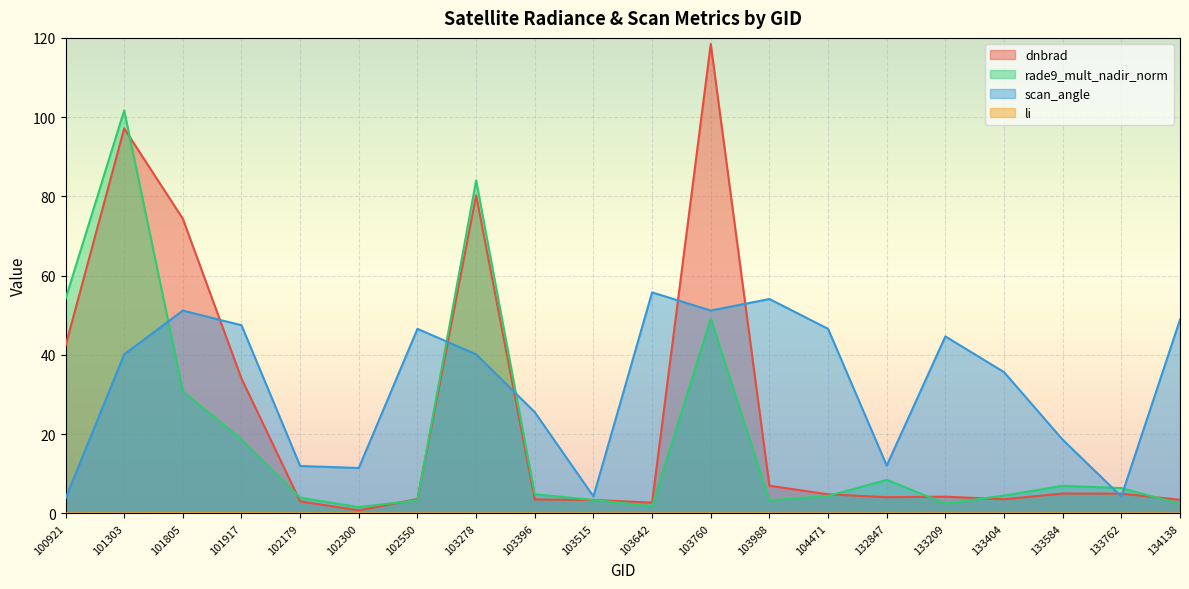

In li, how many points are lower than both neighbors (excluding endpoints)?

3